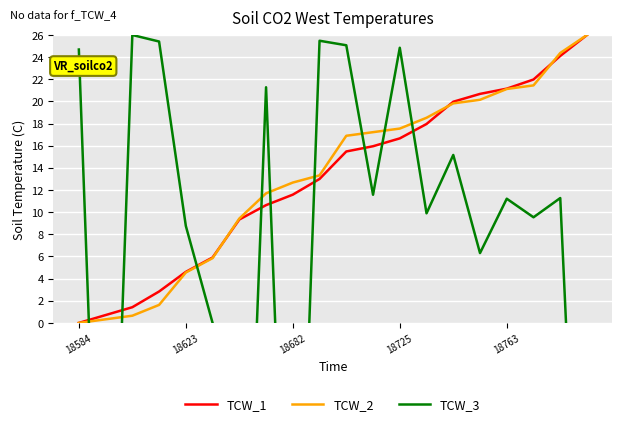

Which series has the largest range (max minus min)?

TCW_3